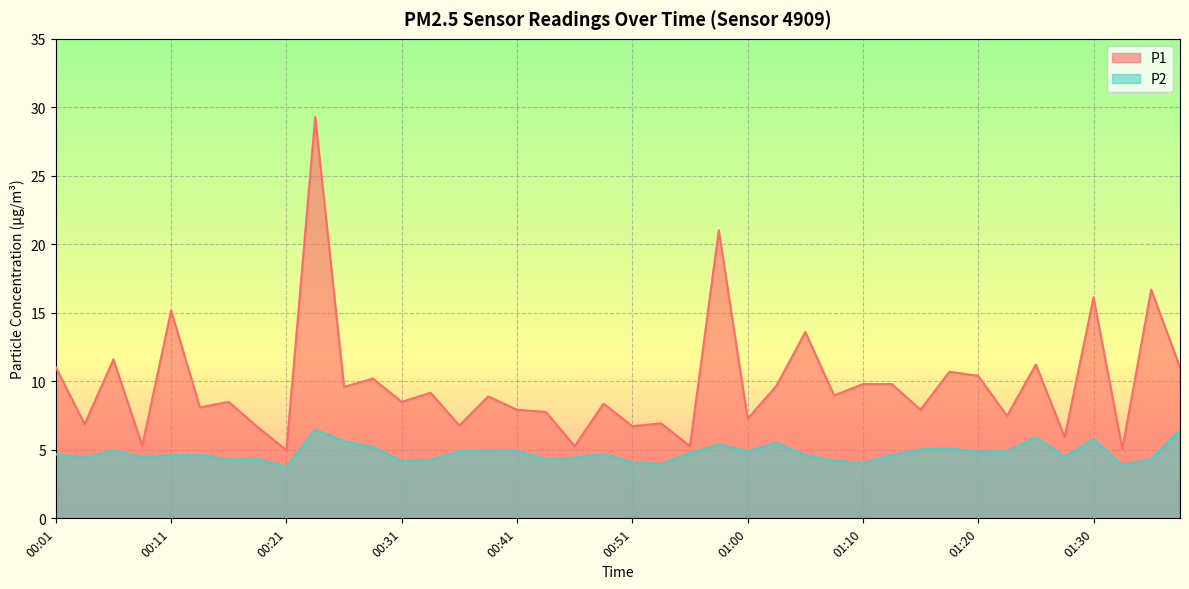

Where is the first local maximum for P1?

00:06